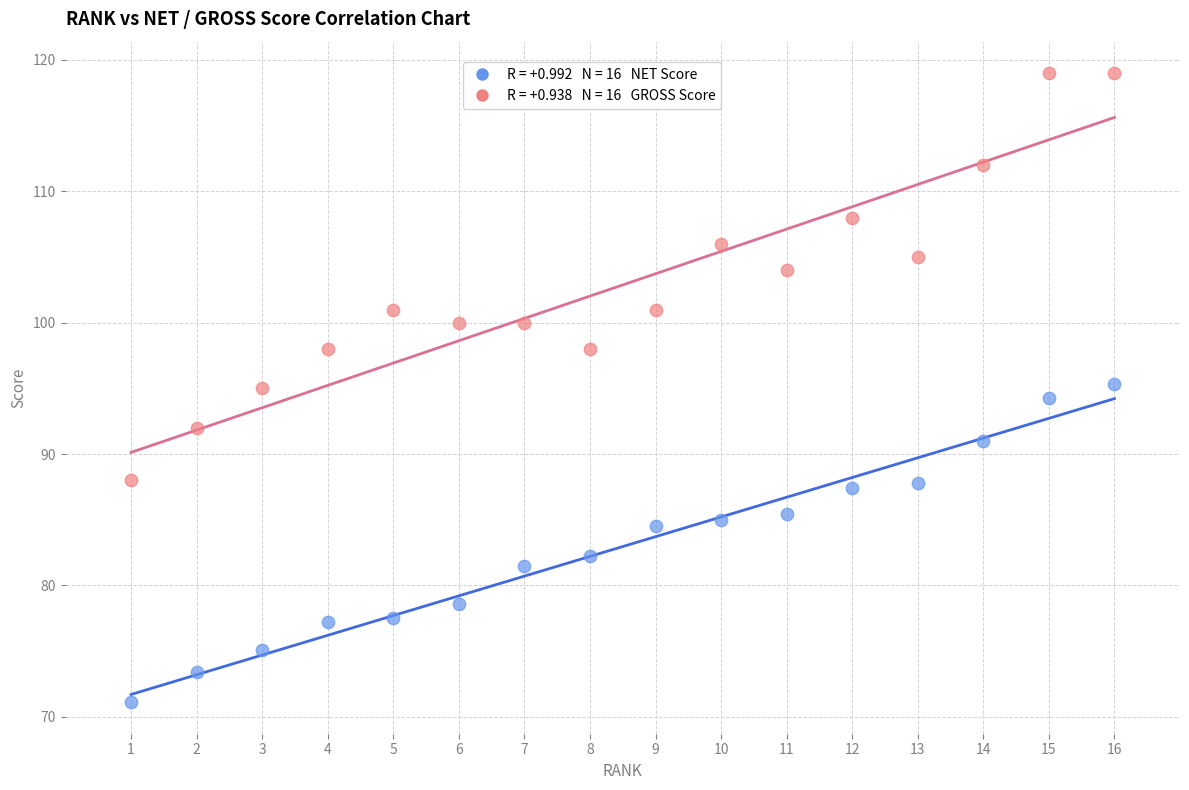

Across all data points, what is the range of X values (max minus min)?

15.0